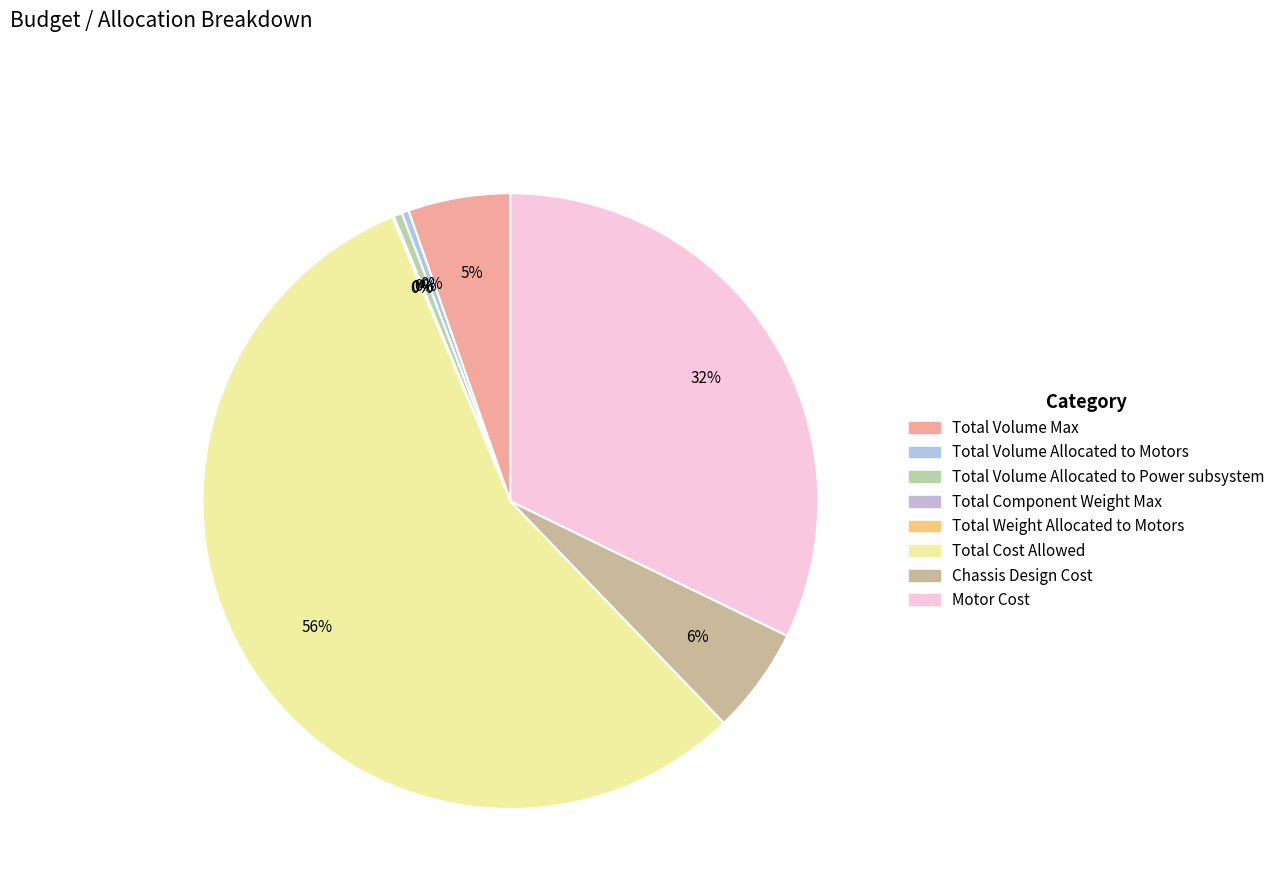

Rank the categories by value from highest to lowest.

Total Cost Allowed, Motor Cost, Chassis Design Cost, Total Volume Max, Total Volume Allocated to Power subsystem, Total Volume Allocated to Motors, Total Component Weight Max, Total Weight Allocated to Motors